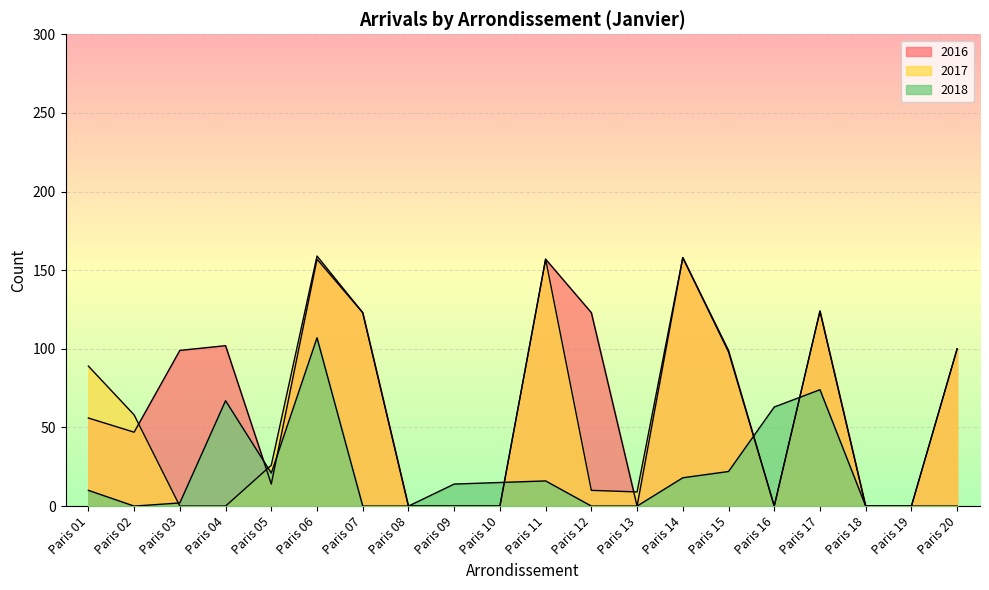

What is the value of the 2018 point at the 14th from the left?

18